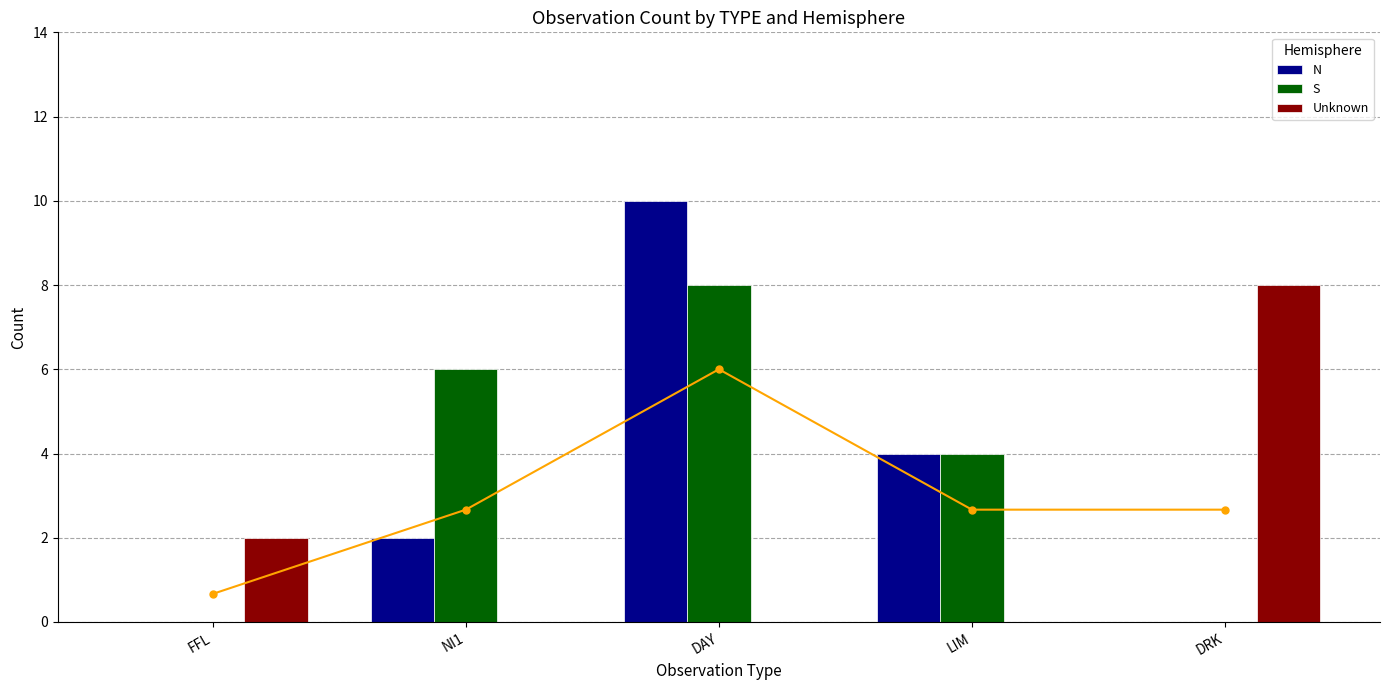

True or false: S has a value of 0 at DRK.

True